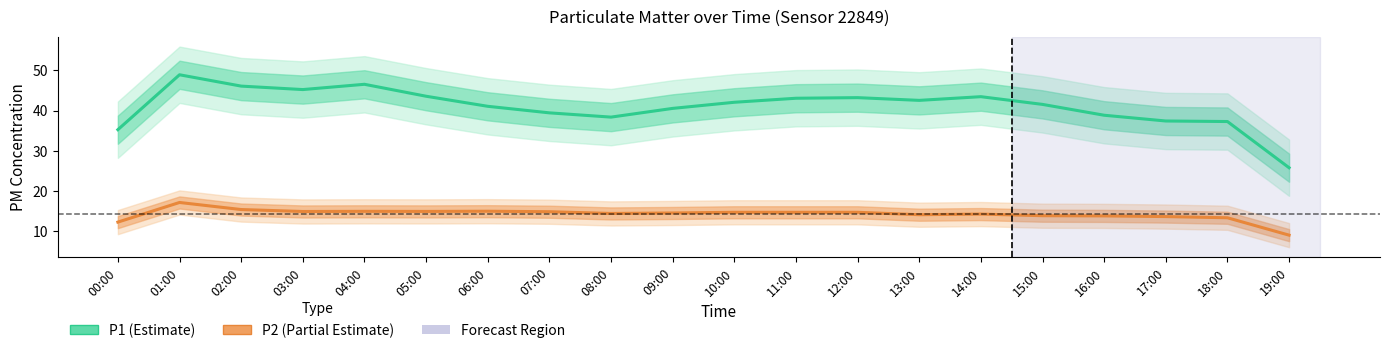

Between 05:00 and 18:00, which is larger?

05:00